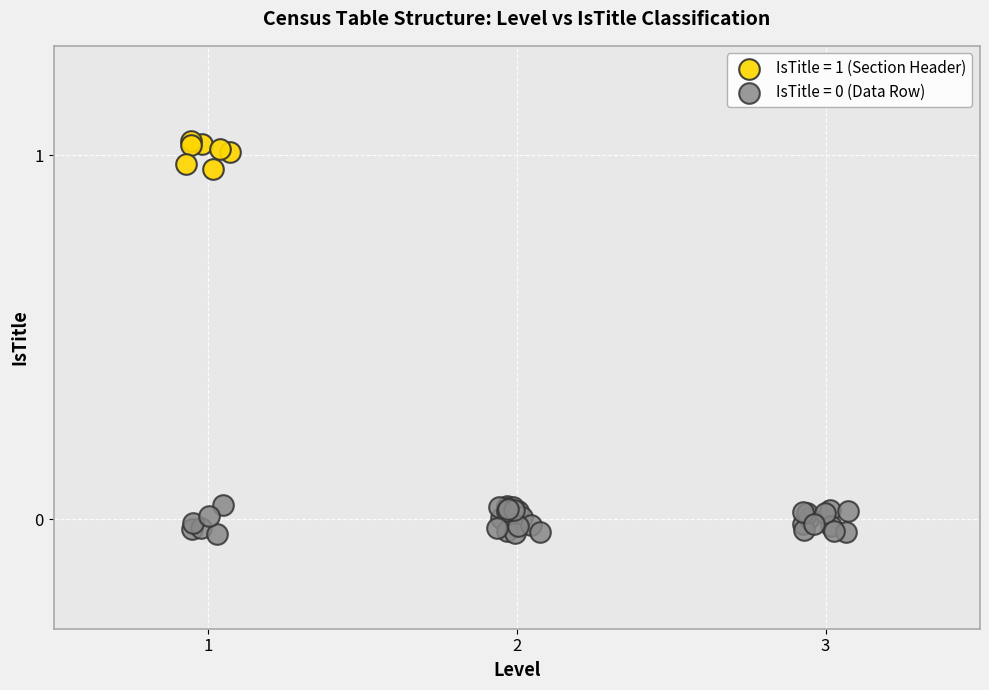

Which series reaches the maximum Y coordinate?

IsTitle = 1 (Section Header)